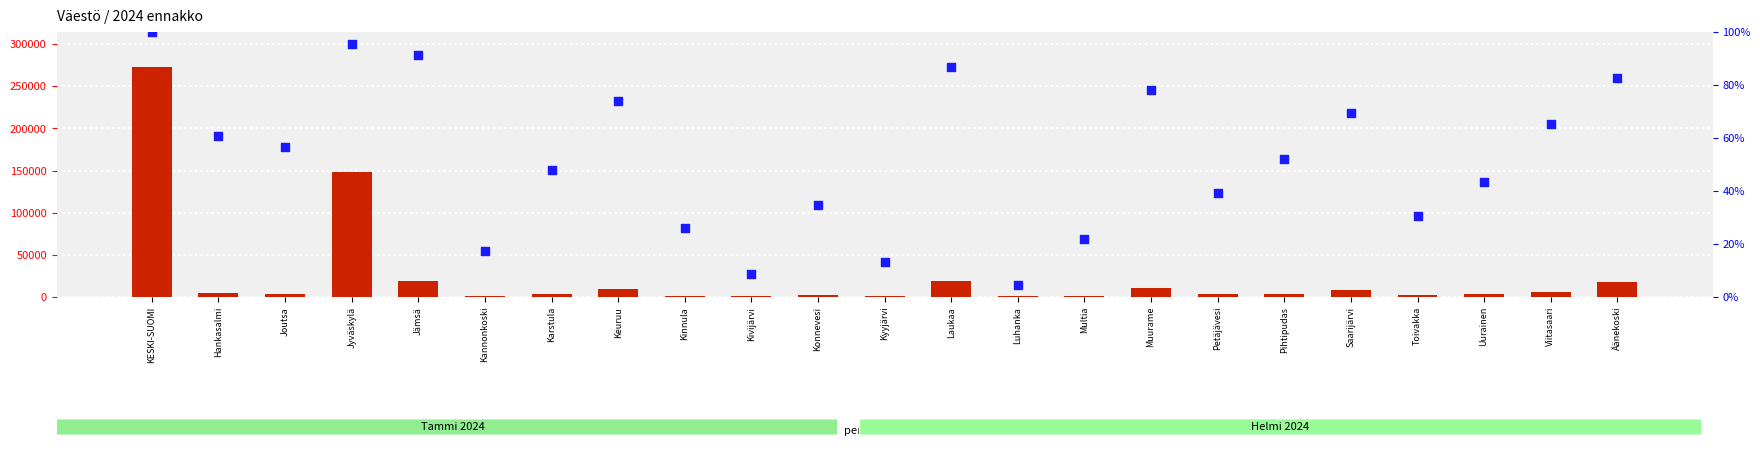

Which series contains the highest Y value?

count